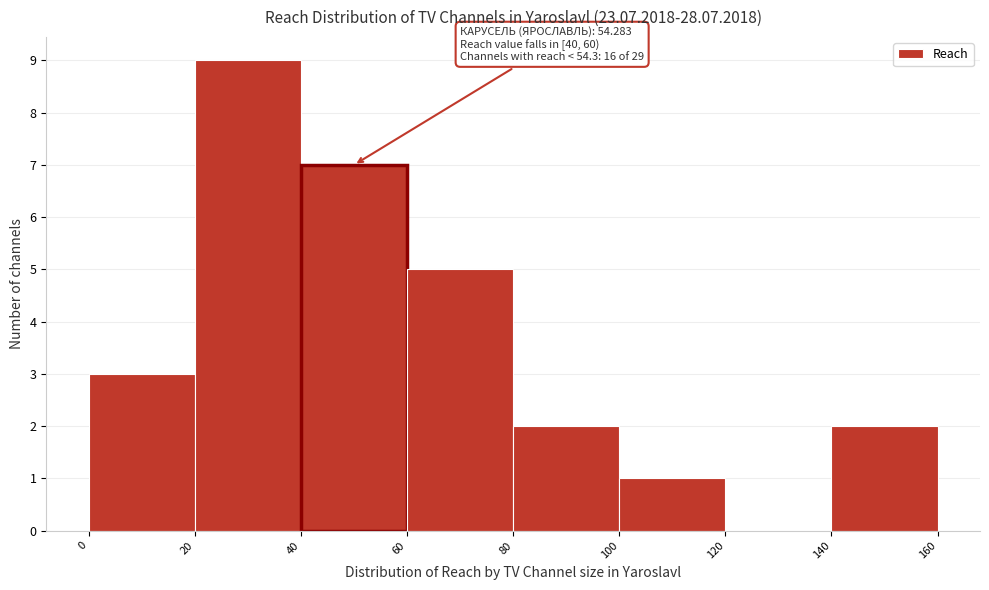

Which range on the x-axis has the tallest bar?

20 to 40